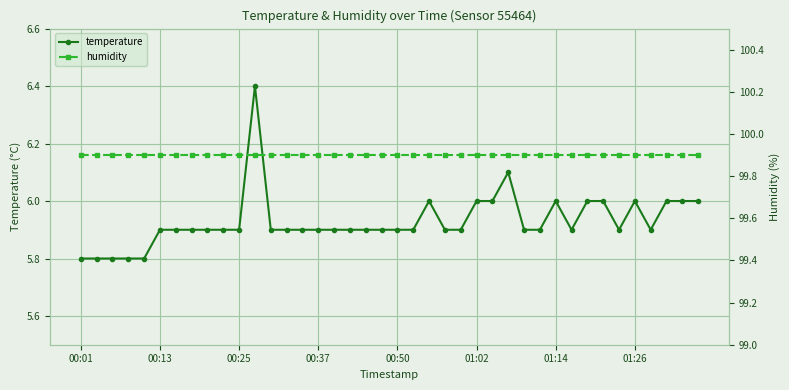

What is the difference between the maximum and minimum values in the temperature series?

0.6